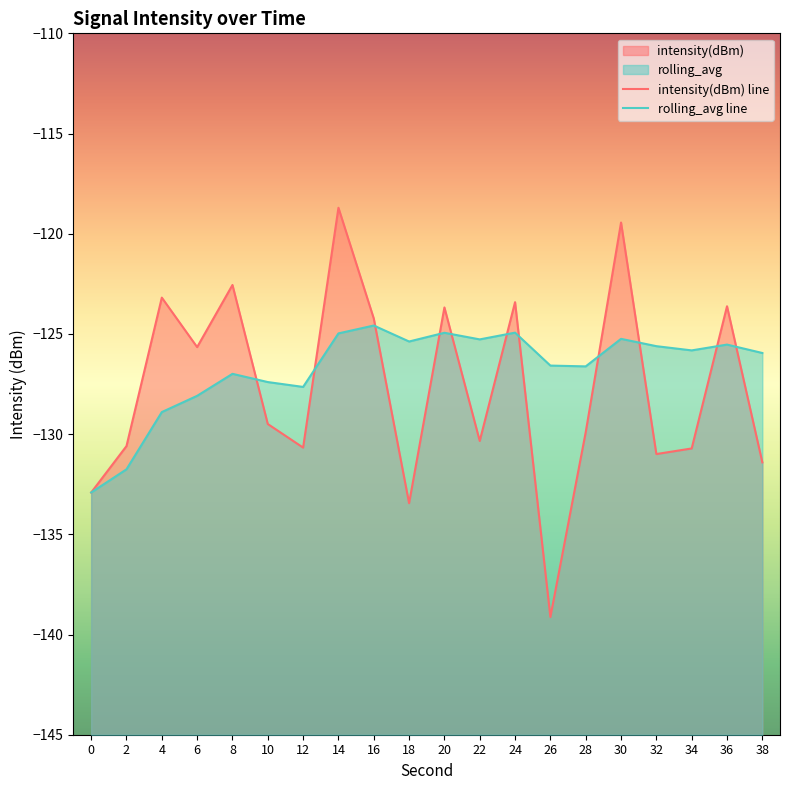

At how many categories does at least one series exceed -124?

7